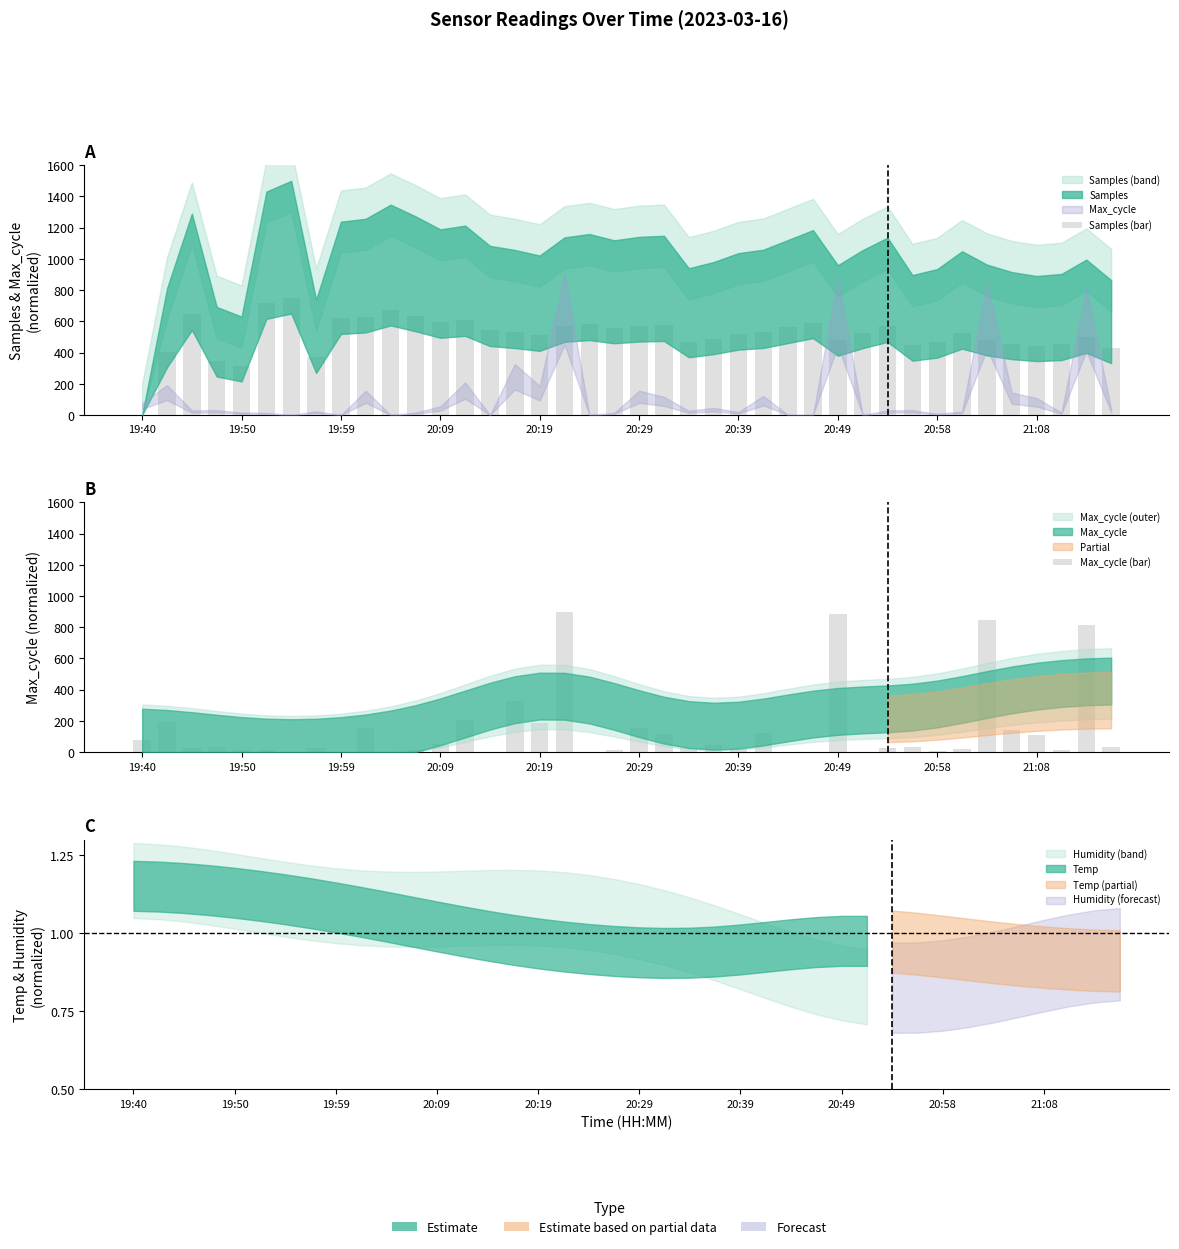

Is it true that Max_cycle (bar) equals 19.8 at 19?

False